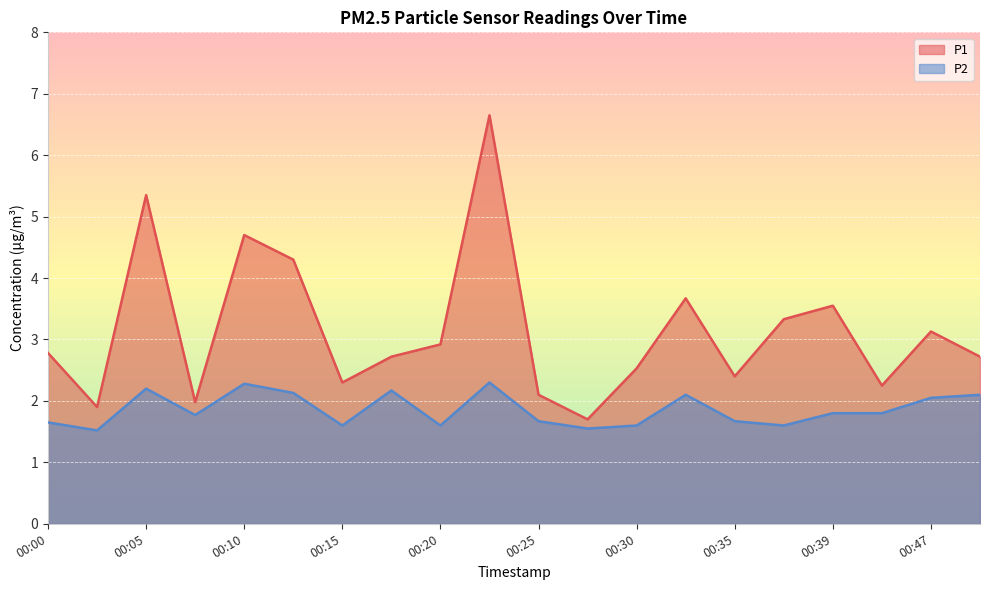

Is the value of P1 at 00:30 greater than the value of P2 at 00:00?

Yes